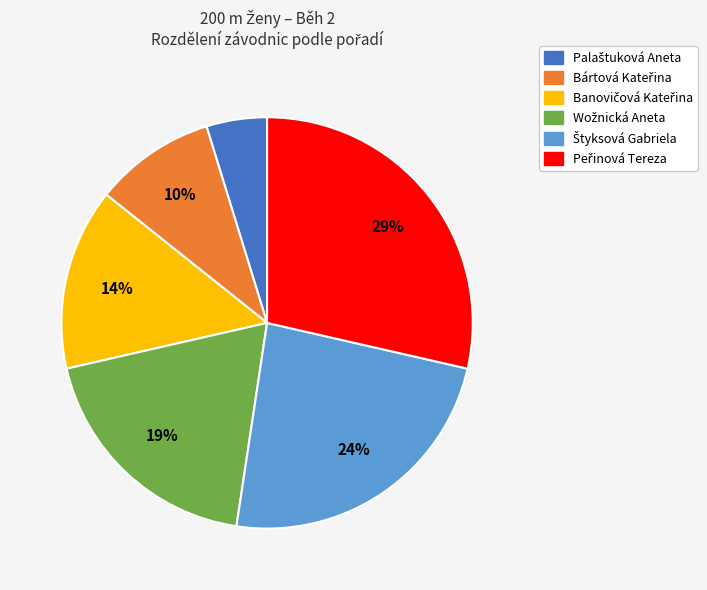

Is there any slice that represents more than half of the pie?

No